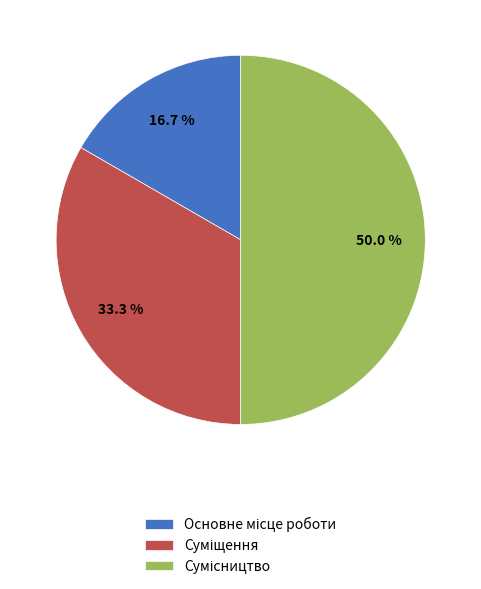

Is there any slice that represents more than half of the pie?

No